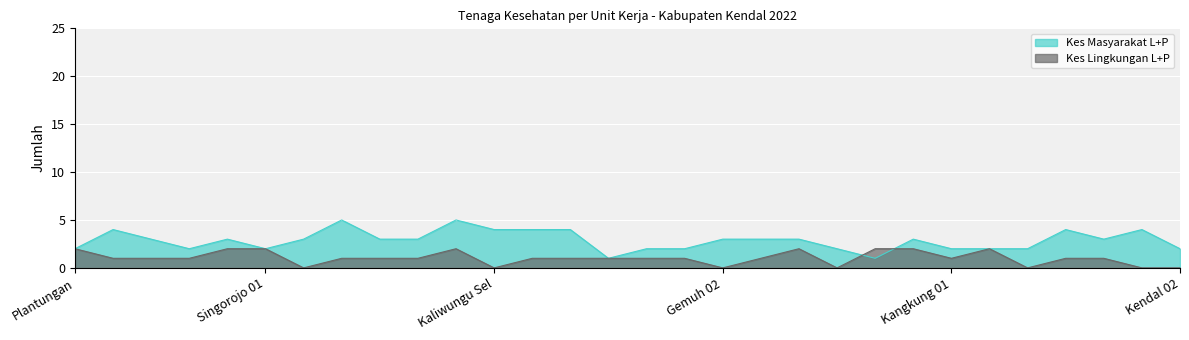

What is the minimum value for Kes Masyarakat L+P?

1